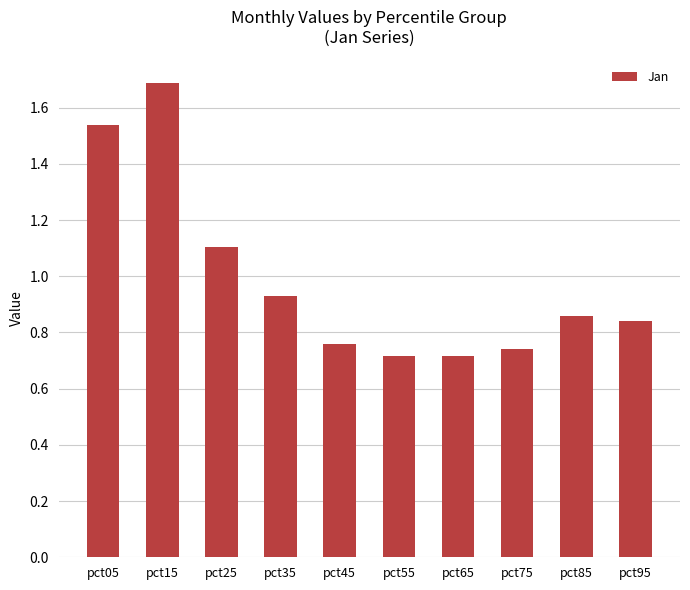

Approximately how many times larger is the value at pct65 compared to pct25?

0.6